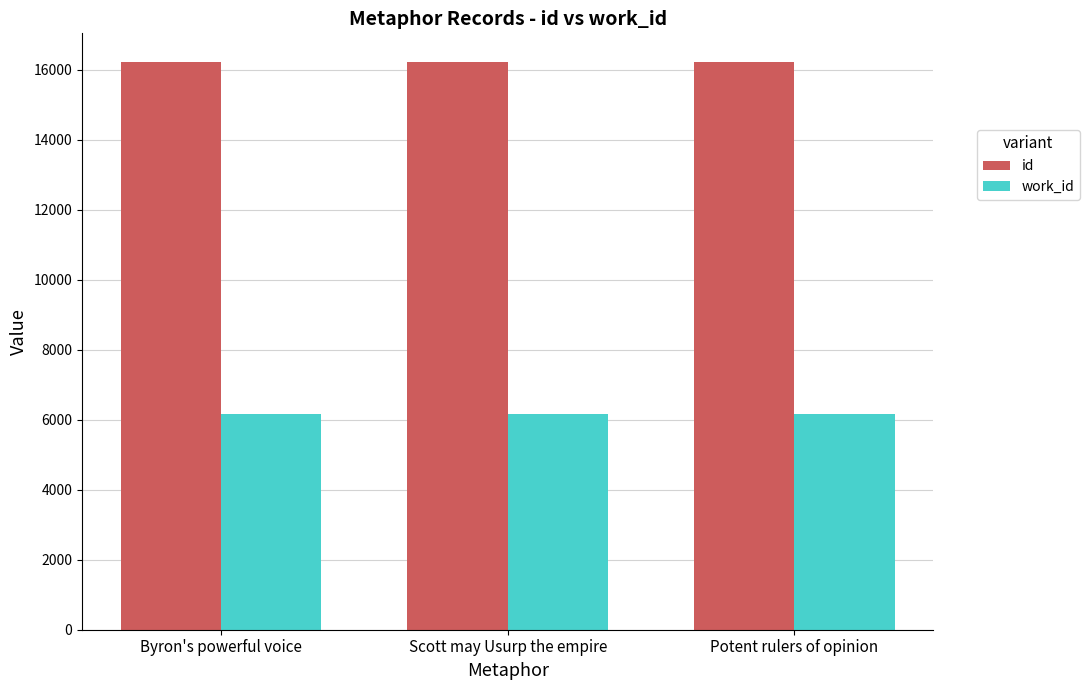

What is the value of the work_id bar at the 2nd from the left?

6158